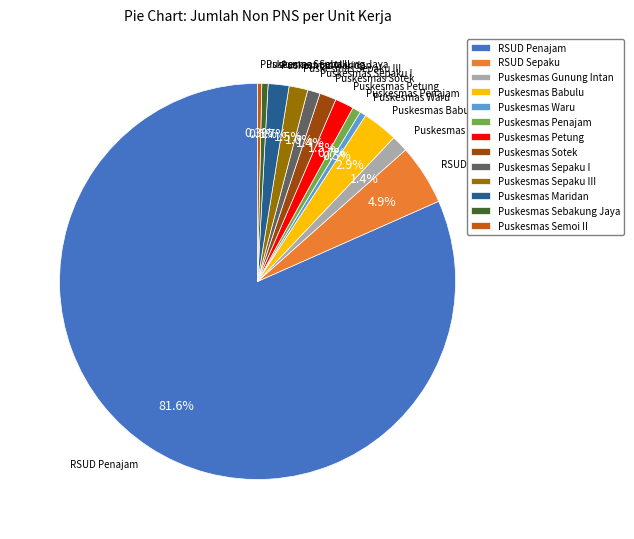

True or false: Puskesmas Sotek accounts for 16% of the total.

False